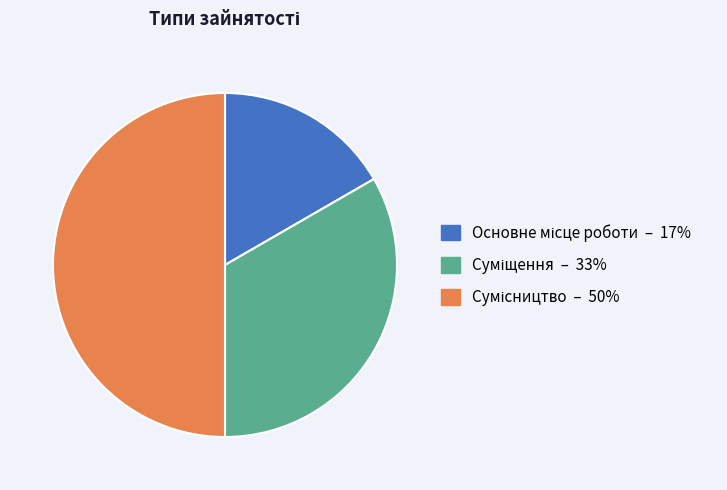

Which category has the biggest portion of the pie?

Сумісництво